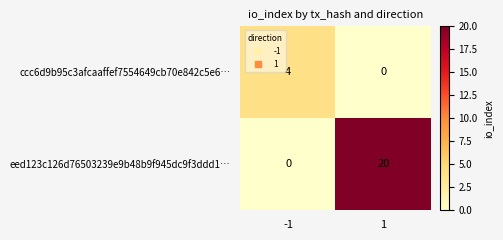

The eed123c126d76503239e9b48b9f945dc9f3ddd1… series shows 20 at 1. True or false?

True